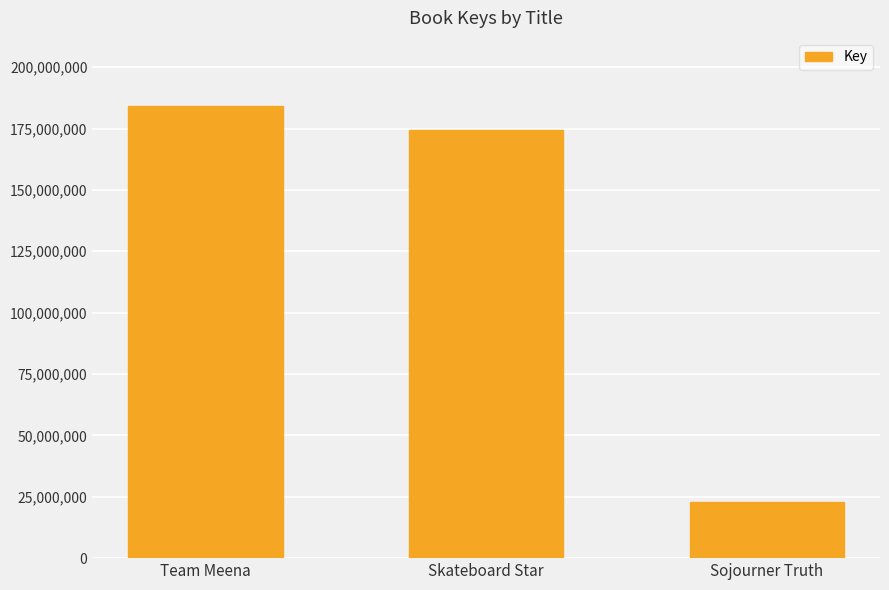

At which label does the data first exceed 174449251?

Team Meena